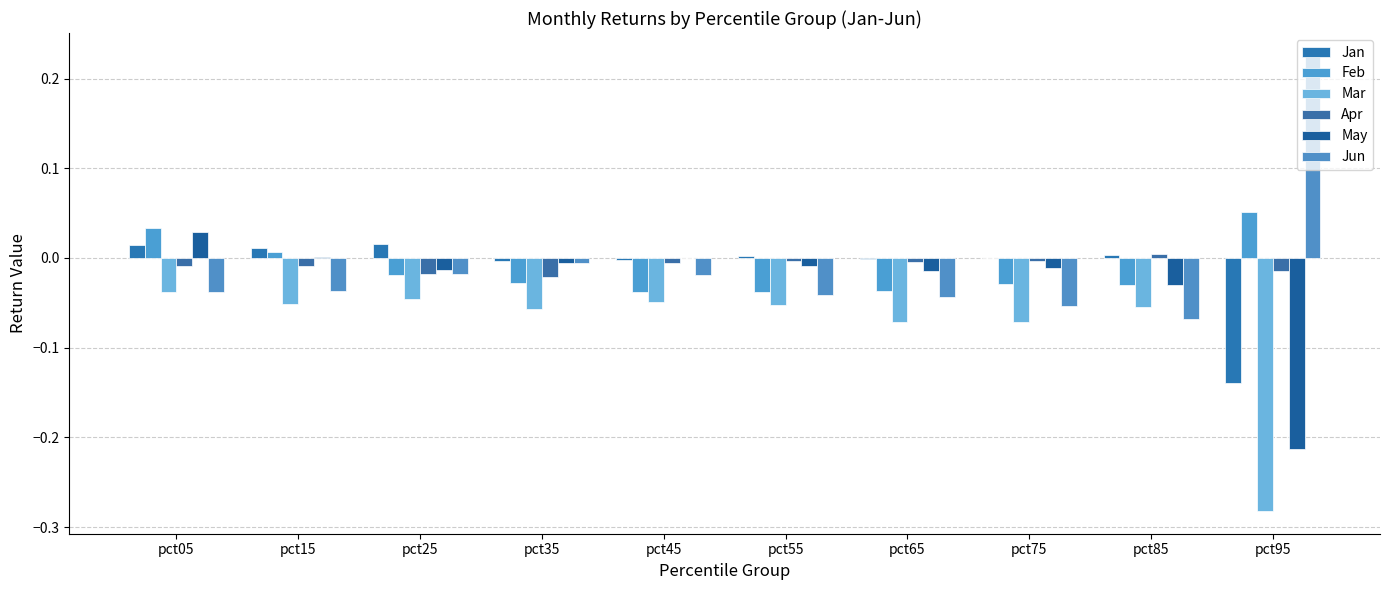

What are all the series names shown in the legend?

Jan, Feb, Mar, Apr, May, Jun